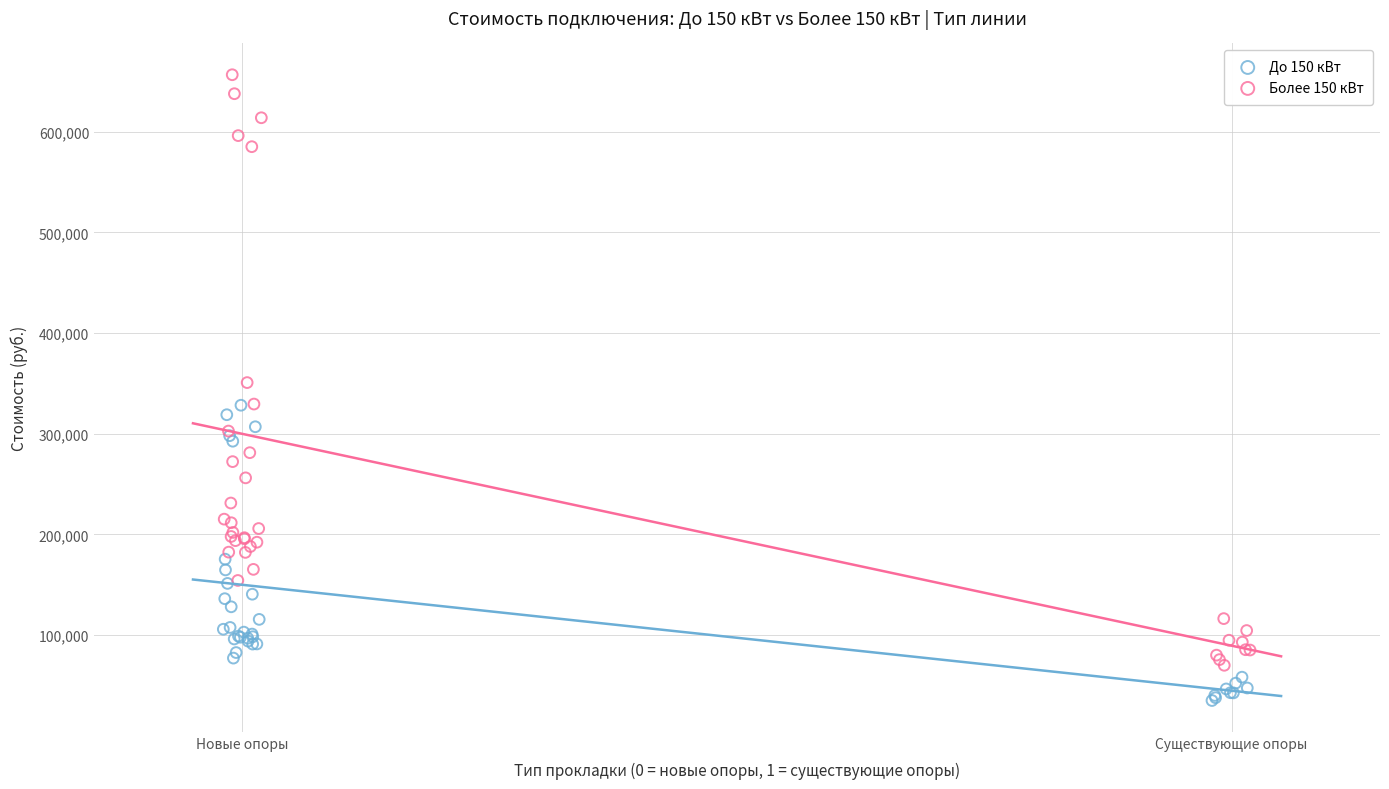

Which series reaches the maximum Y coordinate?

Более 150 кВт